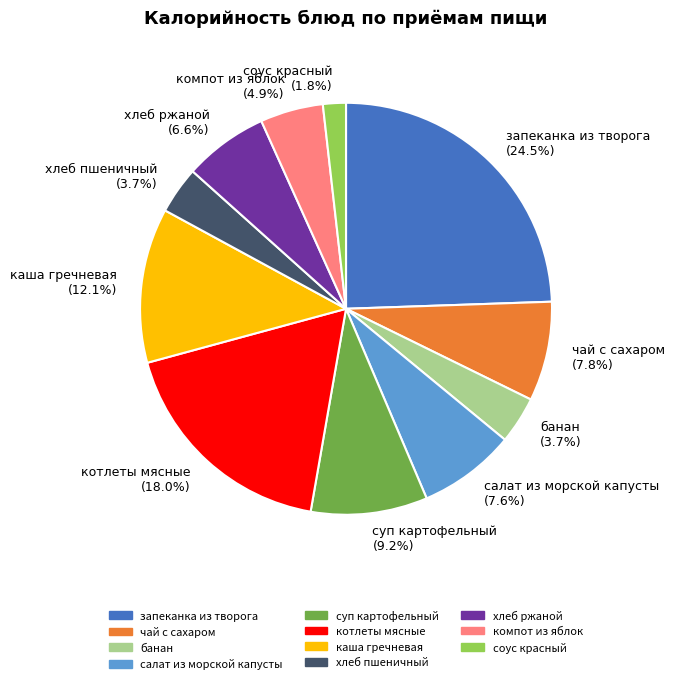

Which slice is the smallest?

соус красный